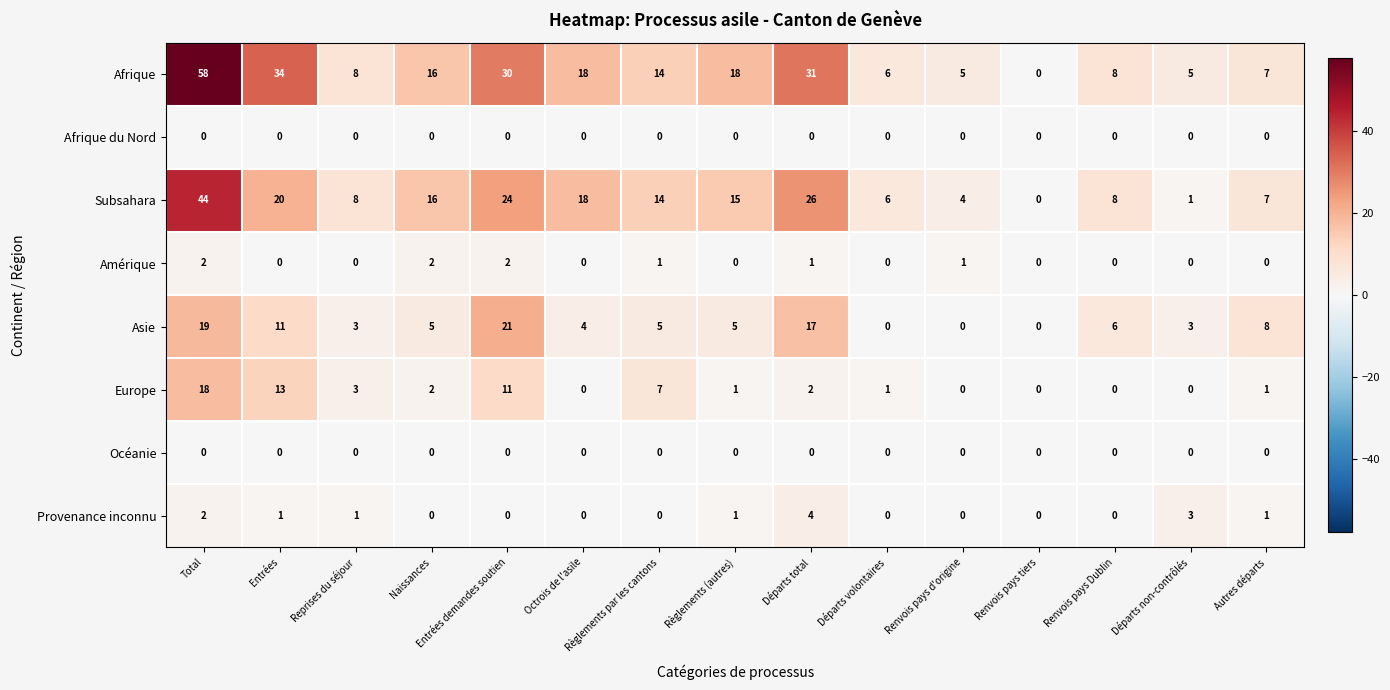

Which label corresponds to the largest value in the chart?

Total